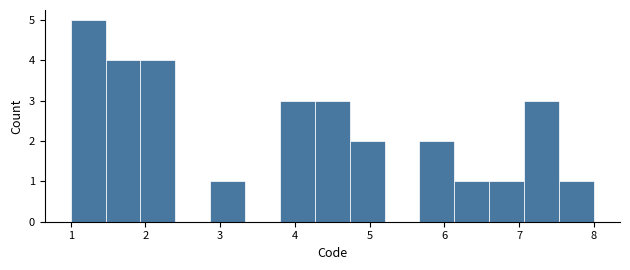

Reading left to right, transcribe this chart: for each bar, give the range it covers on the x-axis and its height. Neither the bar edges nor the heights are printed on the chart, so give them approximately, as read against the axes.

1.0 to 1.5: 5
1.5 to 1.9: 4
1.9 to 2.4: 4
2.4 to 2.9: 0
2.9 to 3.3: 1
3.3 to 3.8: 0
3.8 to 4.3: 3
4.3 to 4.7: 3
4.7 to 5.2: 2
5.2 to 5.7: 0
5.7 to 6.1: 2
6.1 to 6.6: 1
6.6 to 7.1: 1
7.1 to 7.5: 3
7.5 to 8.0: 1